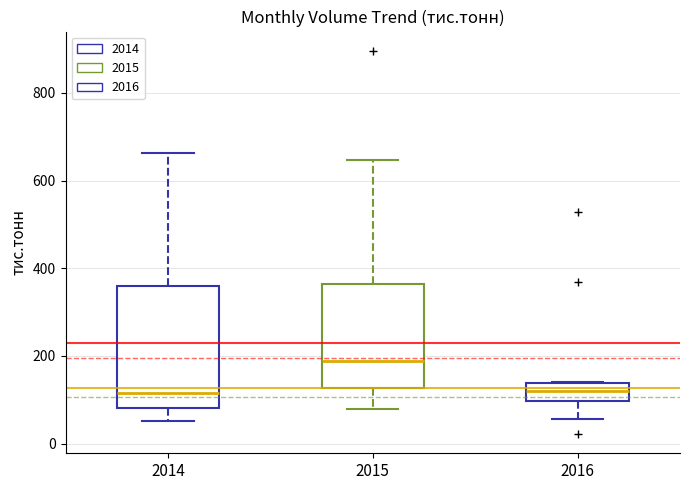

Reading left to right, transcribe this box plot: for each box, give where its median line is, the range the box spans, and where its two whiskers end, as read against the y-axis. The values are not printed on the chart, so give them approximately, as read against the axis.

2014: median 120, box 80 to 360, whiskers 60 to 660
2015: median 180, box 120 to 360, whiskers 80 to 640
2016: median 120, box 100 to 140, whiskers 60 to 140